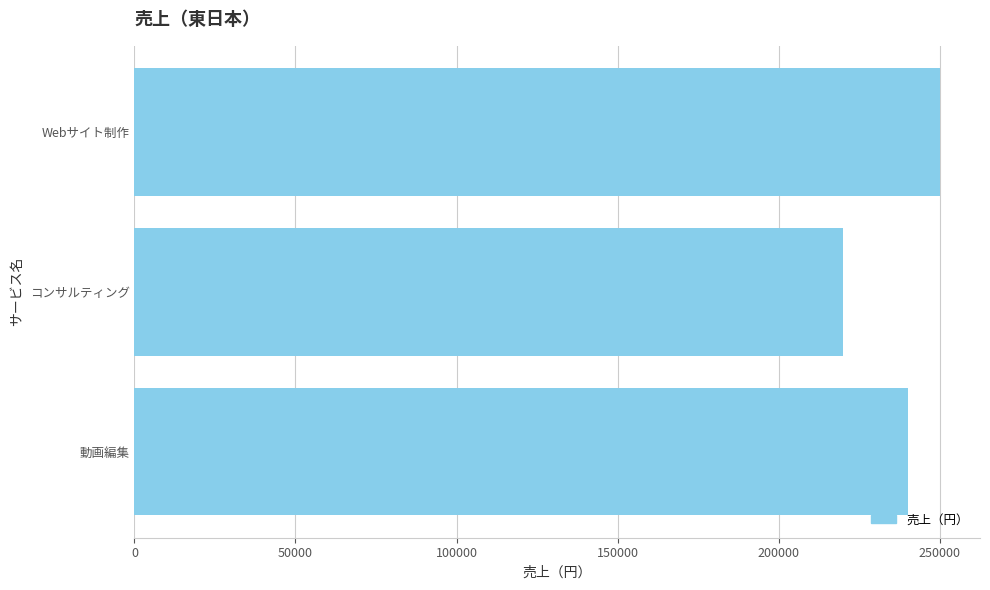

How many bars are there in total?

3